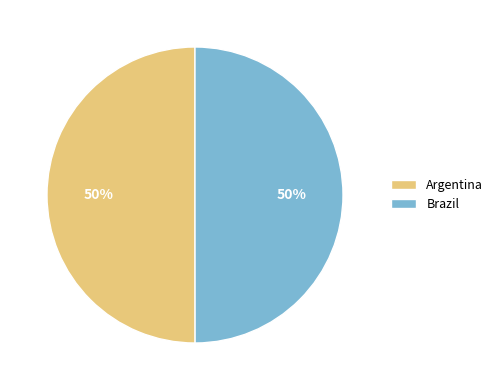

To the nearest percent, what portion does Argentina represent?

50%